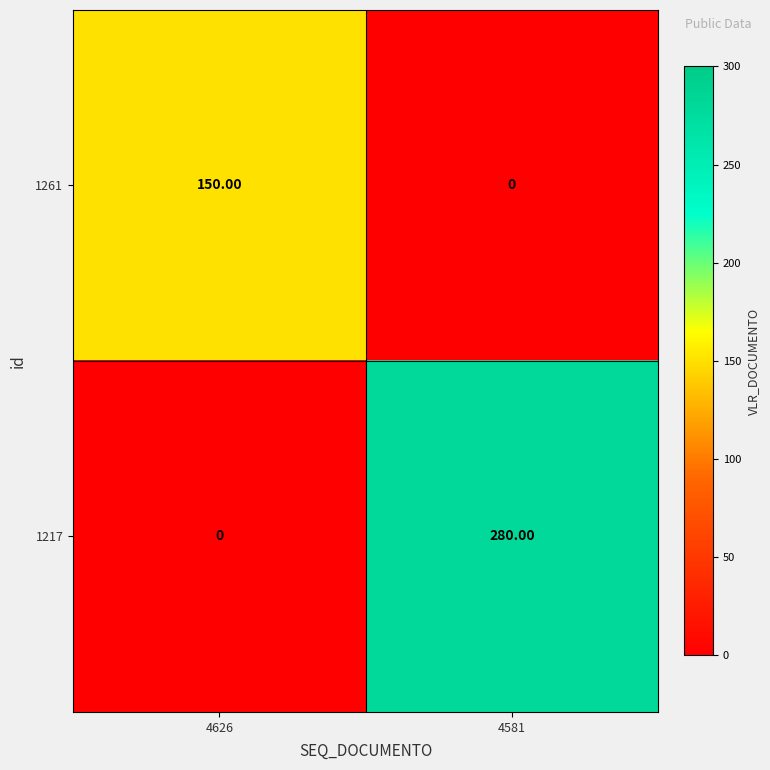

Rank the series at 4581 from lowest to highest value.

1261, 1217